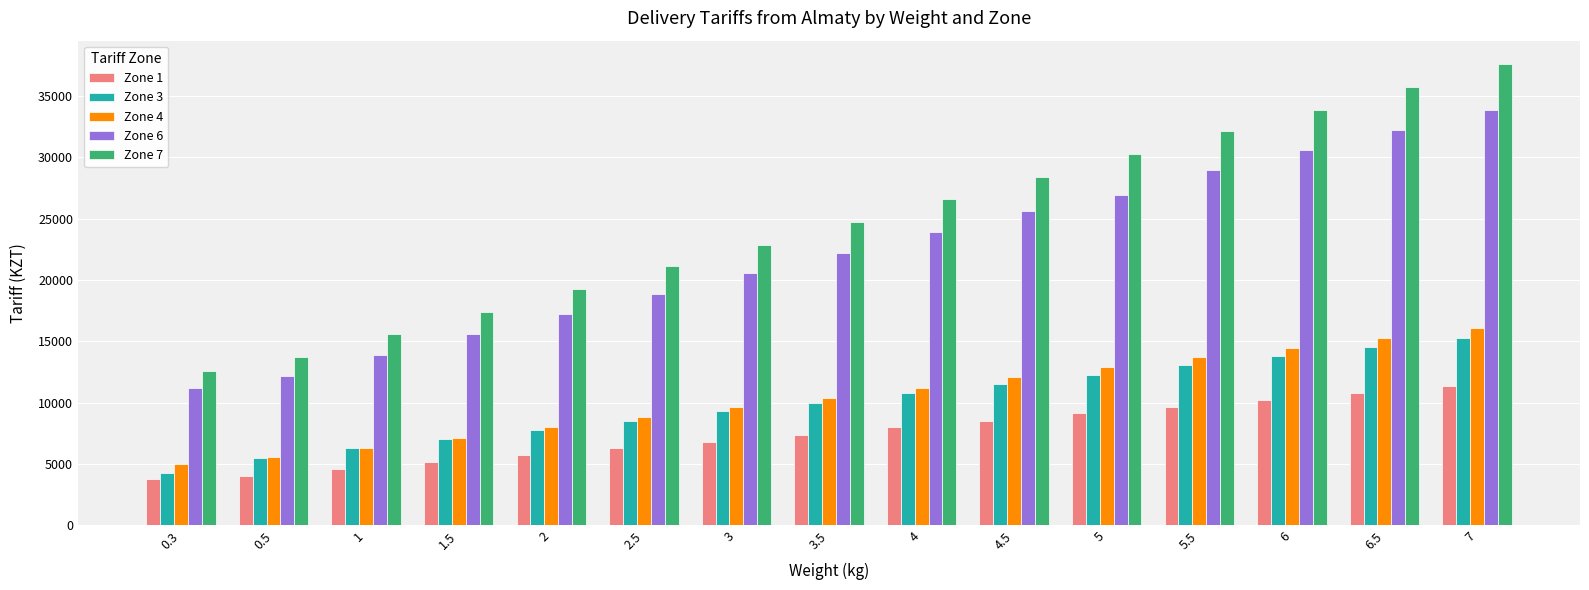

Does the chart contain any negative values?

No